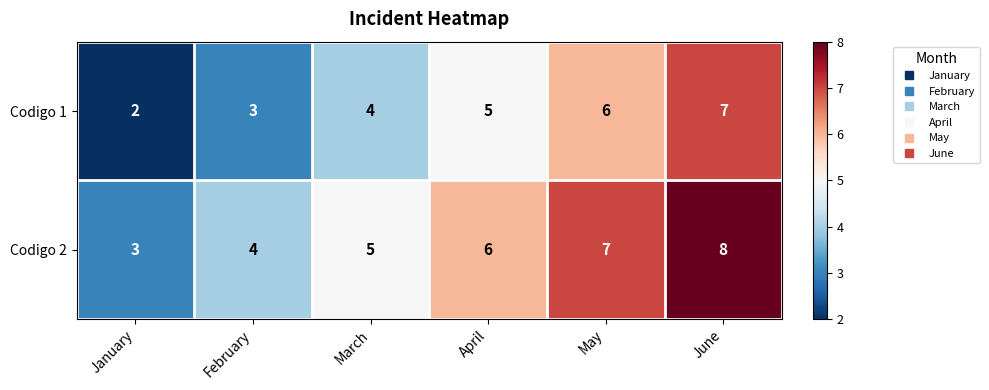

Rank the series by their average value, from highest to lowest.

Codigo 2, Codigo 1